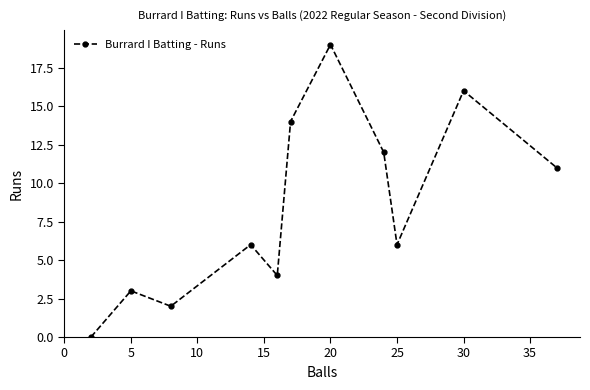

How many data points does each series have?

11